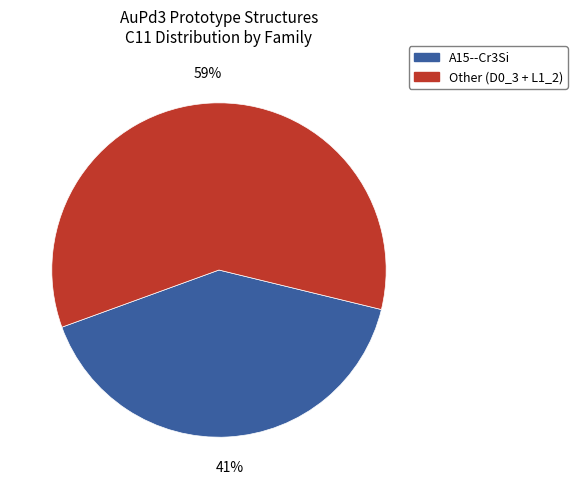

To the nearest percent, what is the average slice percentage?

50%